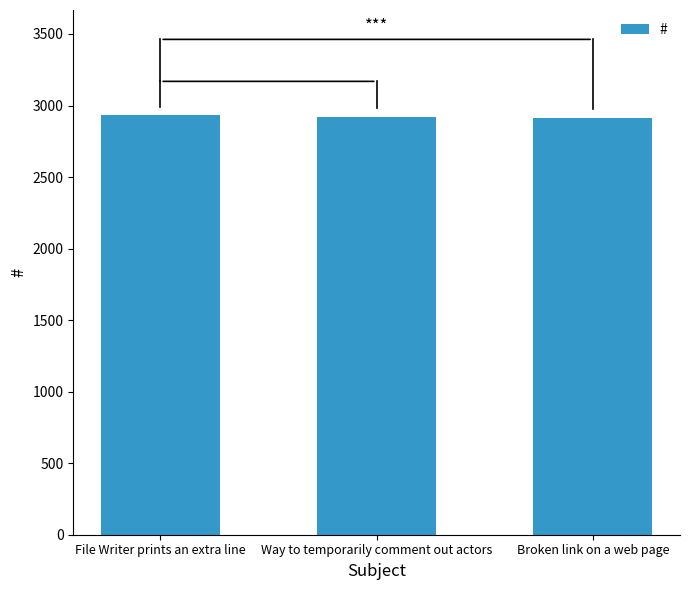

The chart shows a value of 5001 at File Writer prints an extra line. True or false?

False